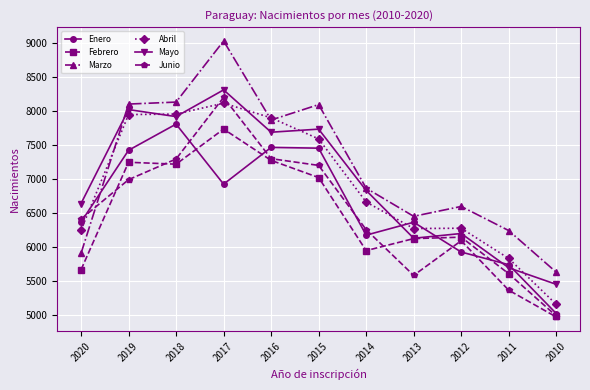

What is the value of the Junio point at the 9th from the left?

6095